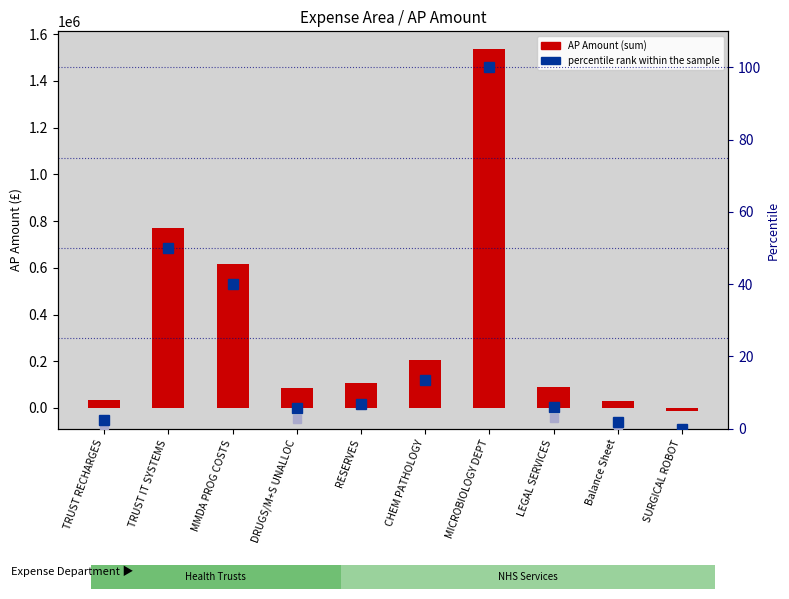

What is the sum of the AP Amount values at Balance Sheet and MICROBIOLOGY DEPT?

1565282.4